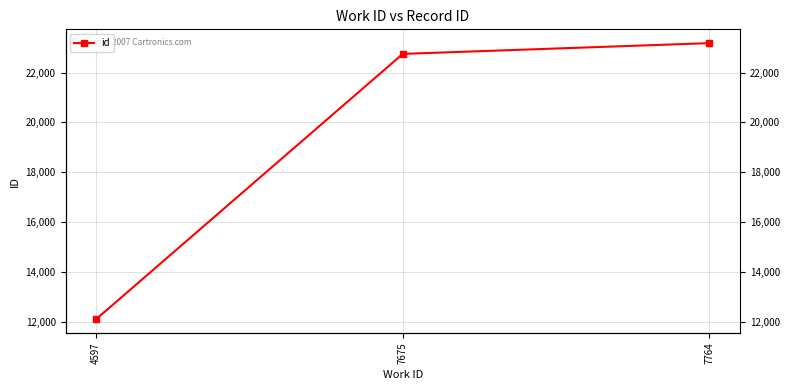

What is the difference between the values at 4597 and 7764?

11083